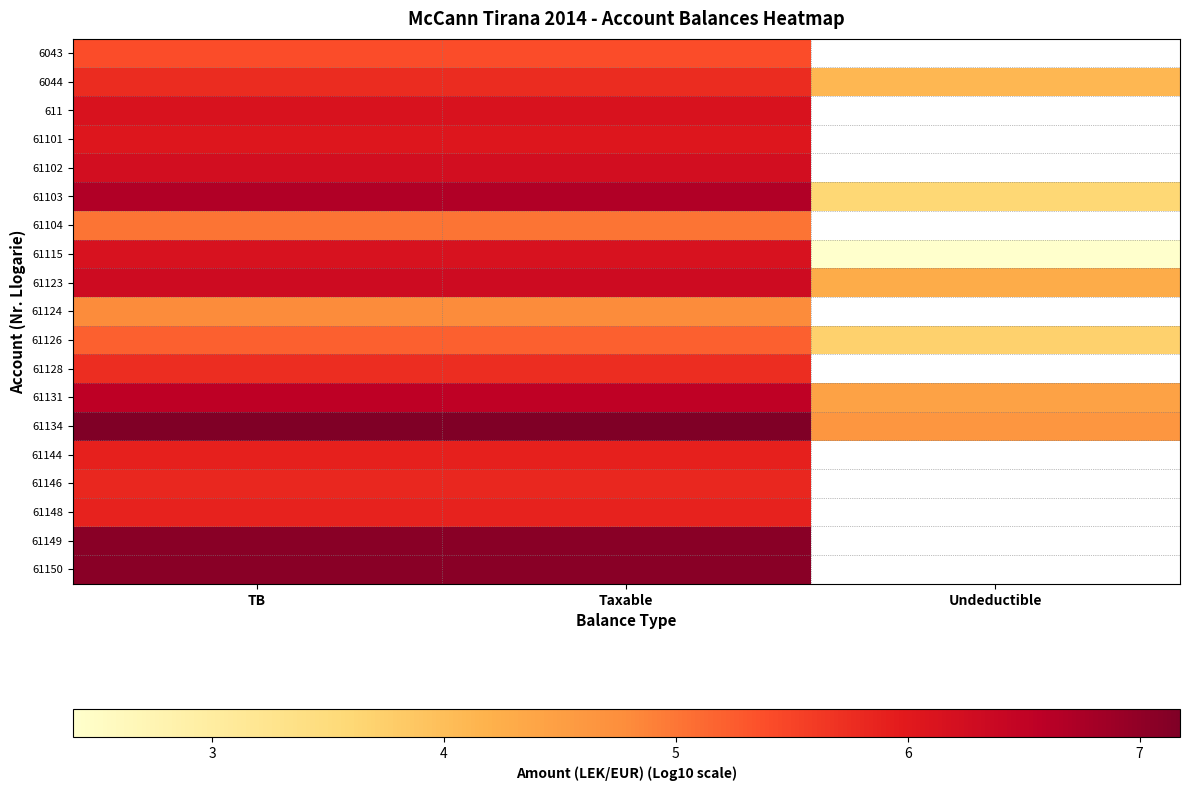

What is the greatest value displayed?

7.2